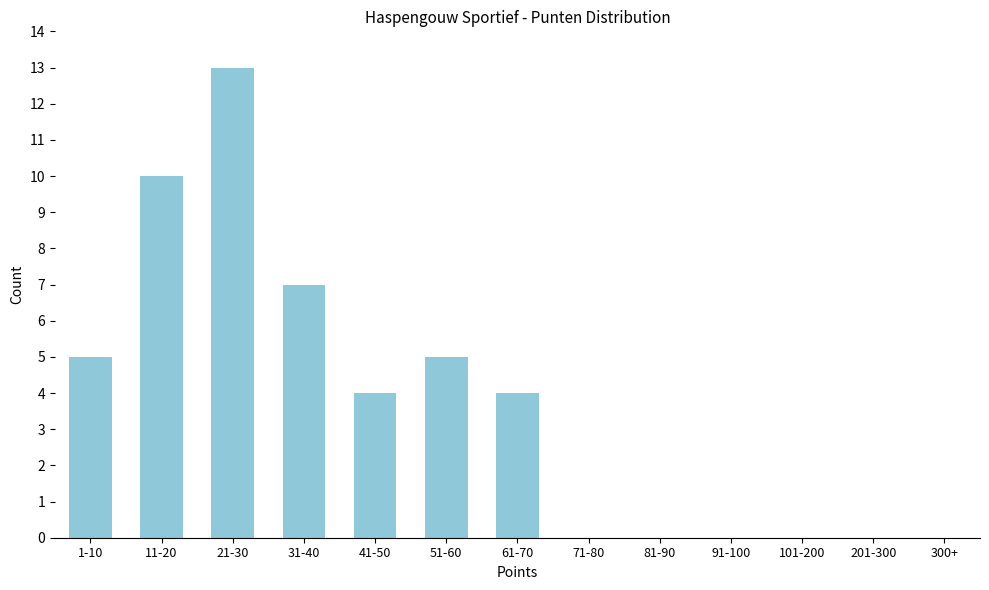

Reading left to right, transcribe all the data shown in this chart.

1-10=5	11-20=10	21-30=13	31-40=7	41-50=4	51-60=5	61-70=4	71-80=0	81-90=0	91-100=0	101-200=0	201-300=0	300+=0